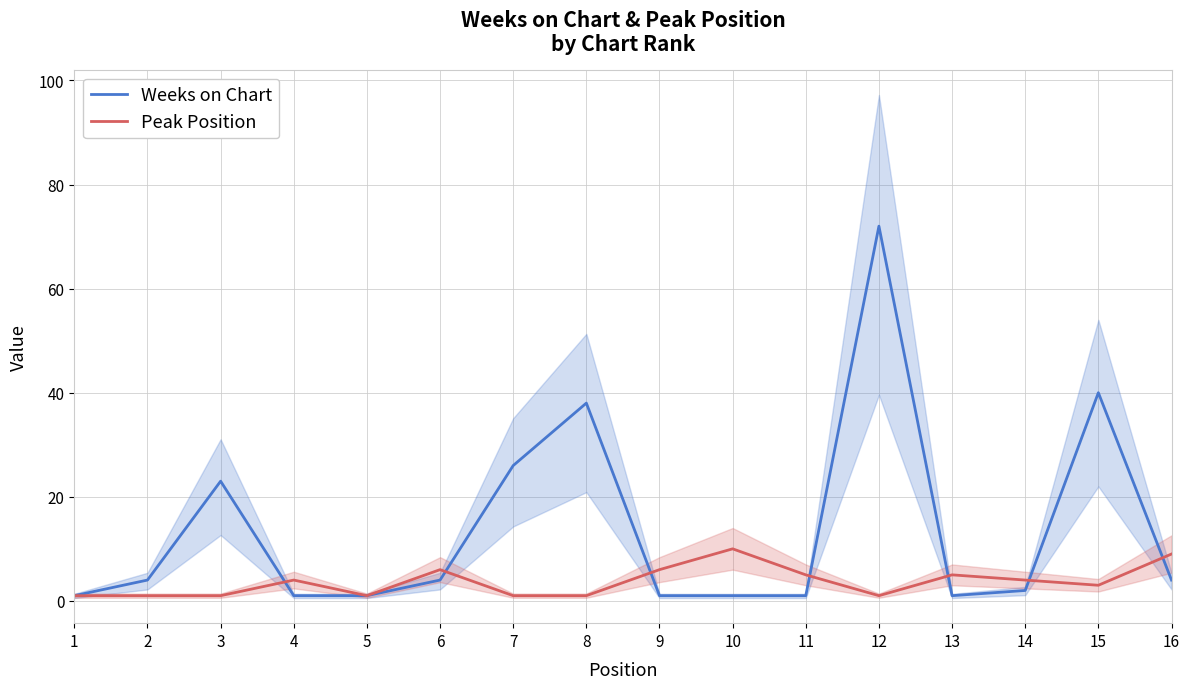

Is the value of Weeks on Chart at 9 greater than the value of Peak Position at 3?

No